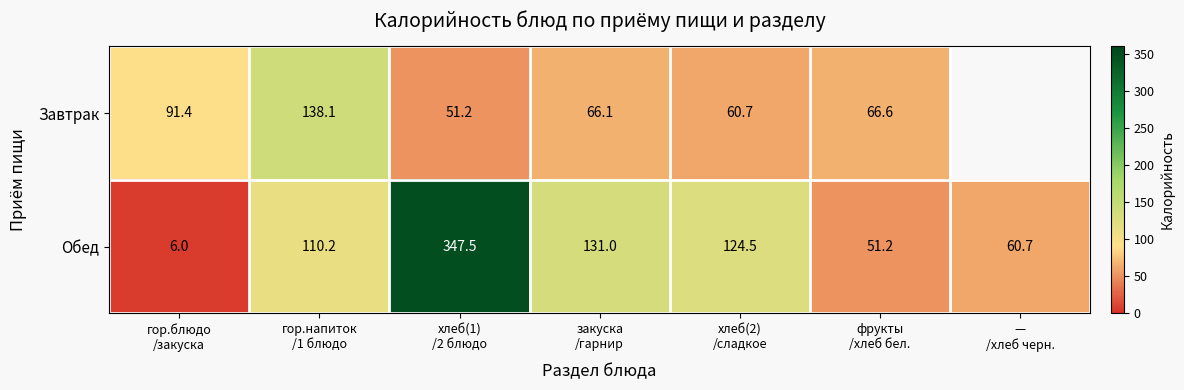

What is the approximate value of Обед at гор.блюдо /закуска?

6.0